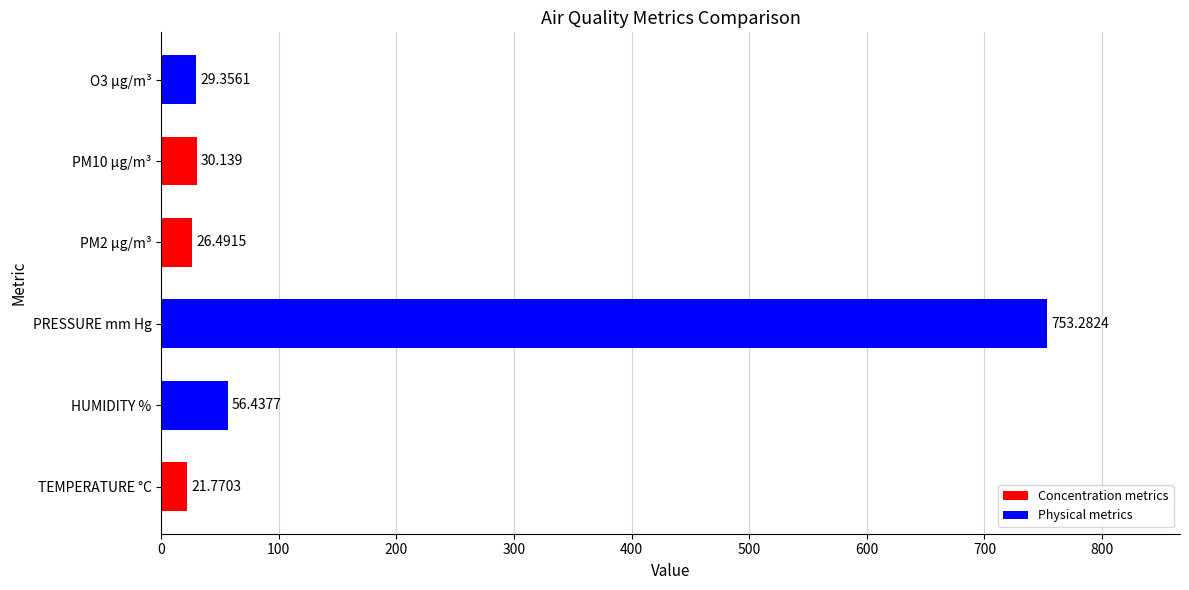

What is the smallest value displayed?

21.8